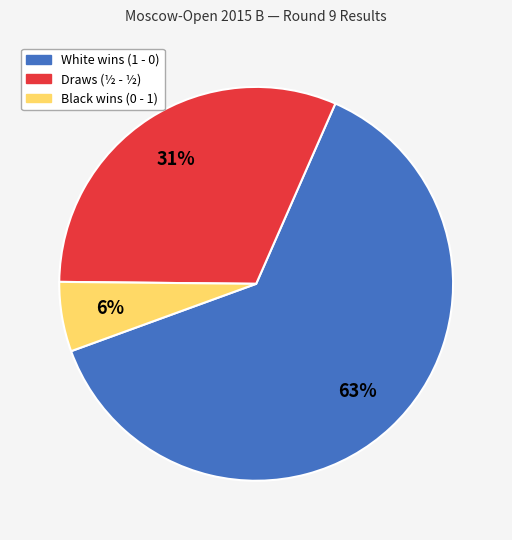

Is there a majority slice in this chart?

Yes